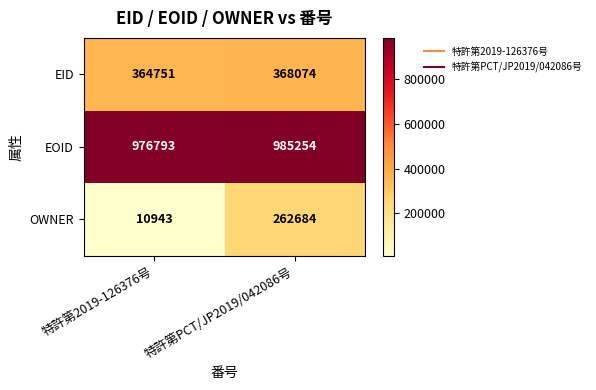

What is the sum of all EOID values?

1962047